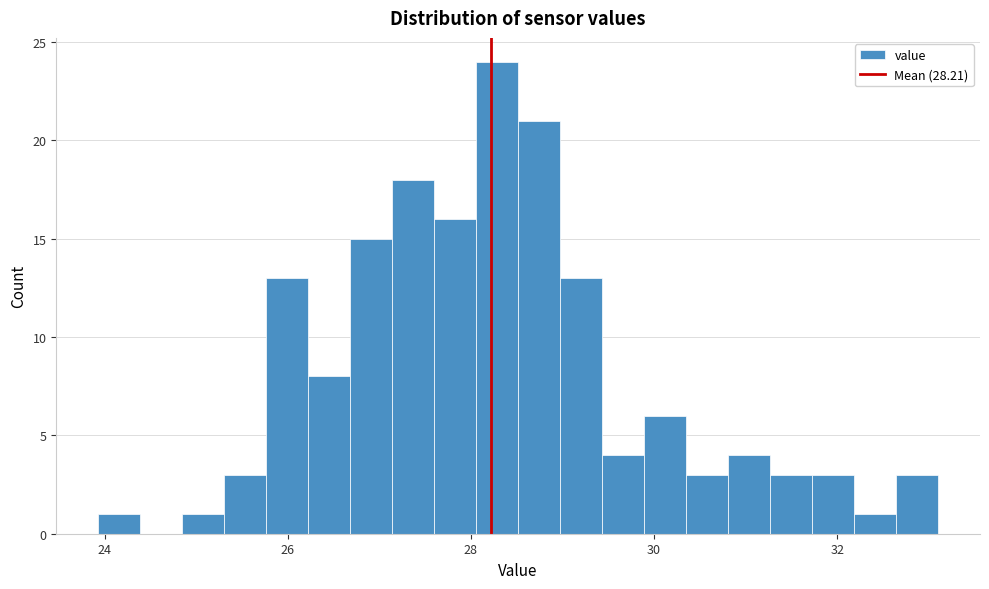

Read against the x-axis, roughly where is the centre of the tallest bar?

28.2